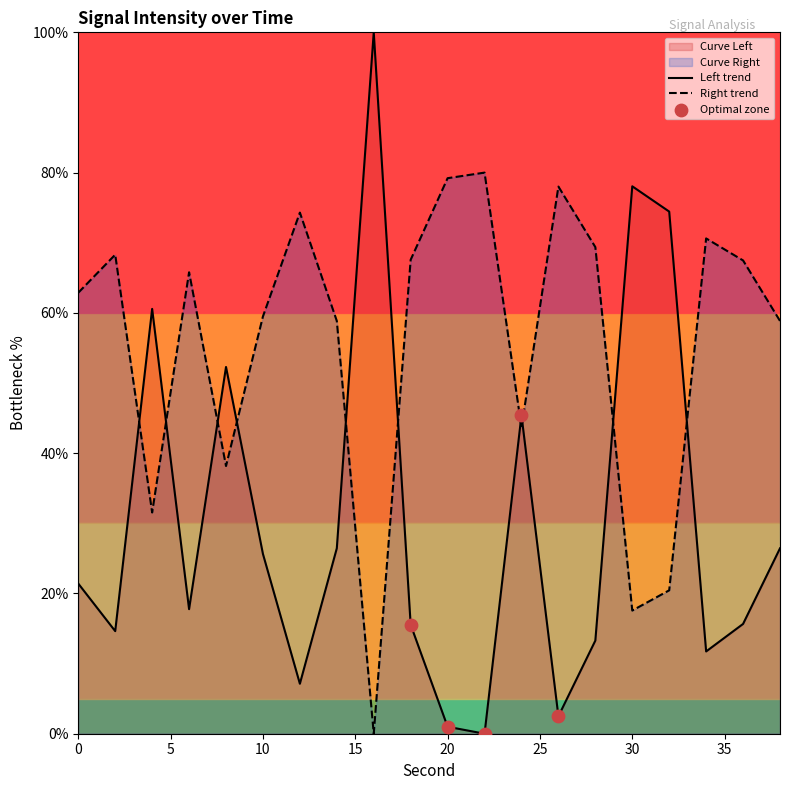

What is the ratio of the value at 8 to the value at 4?

0.9